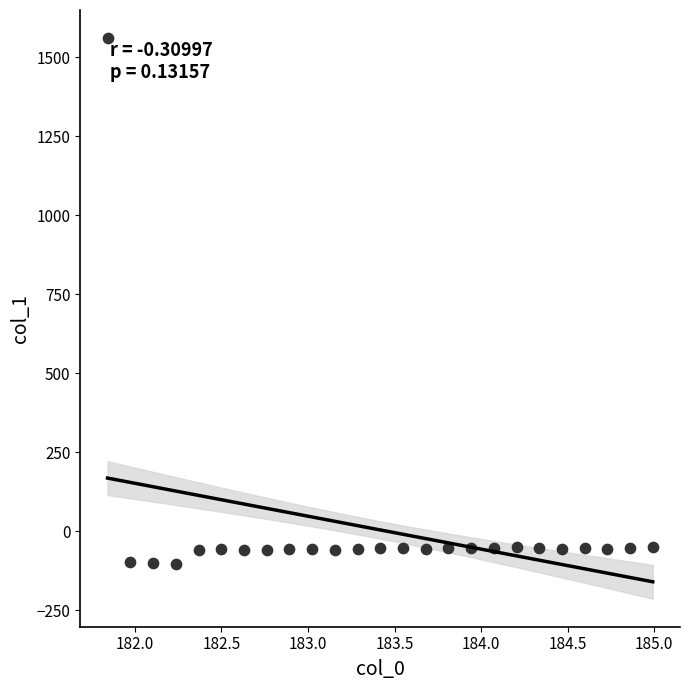

What is the range of X values (max minus min)?

3.1